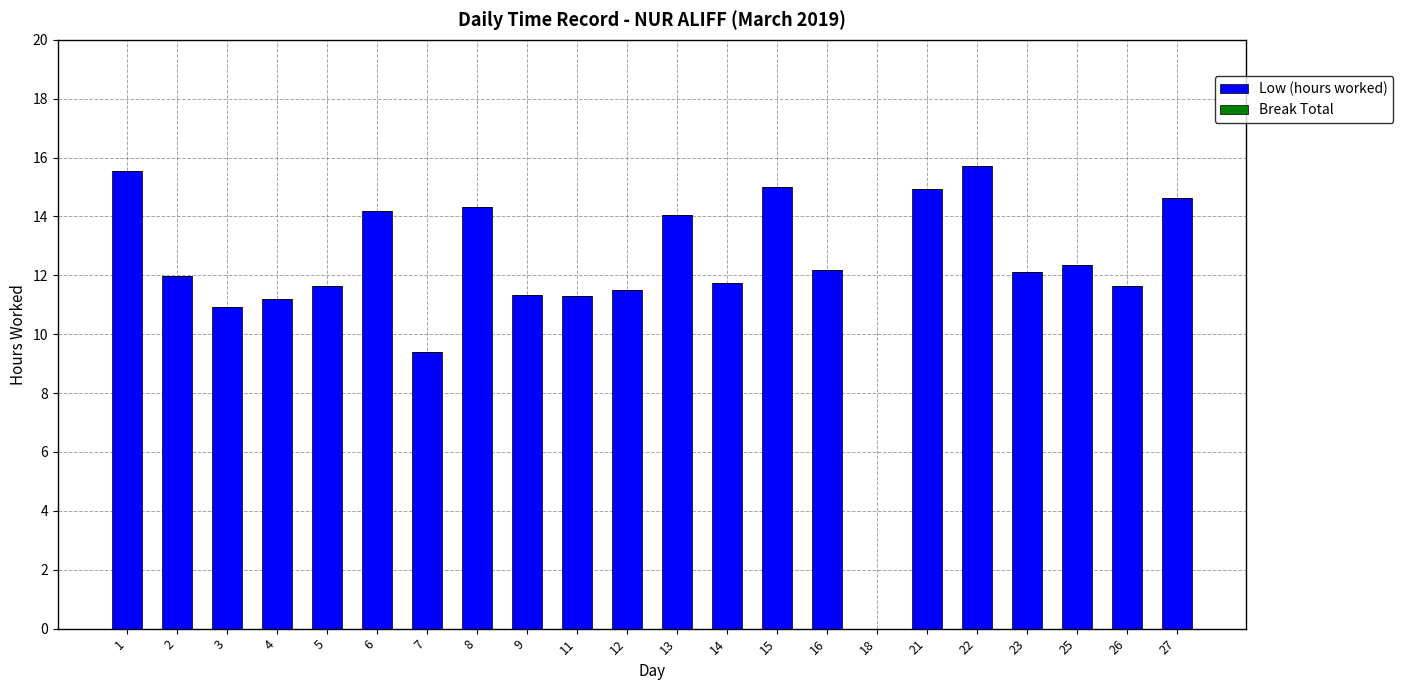

What is the maximum value shown in the chart?

15.7